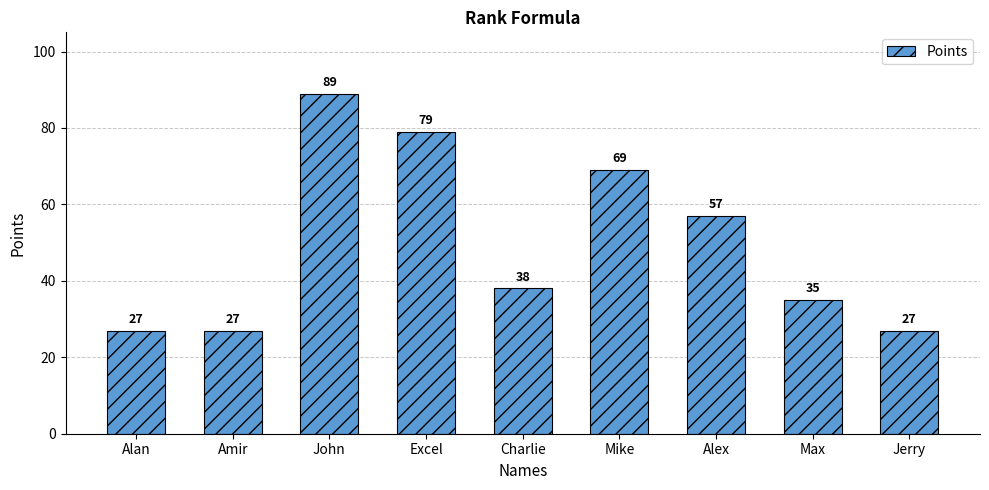

Reading left to right, list all the values displayed in this chart.

Alan=27	Amir=27	John=89	Excel=79	Charlie=38	Mike=69	Alex=57	Max=35	Jerry=27